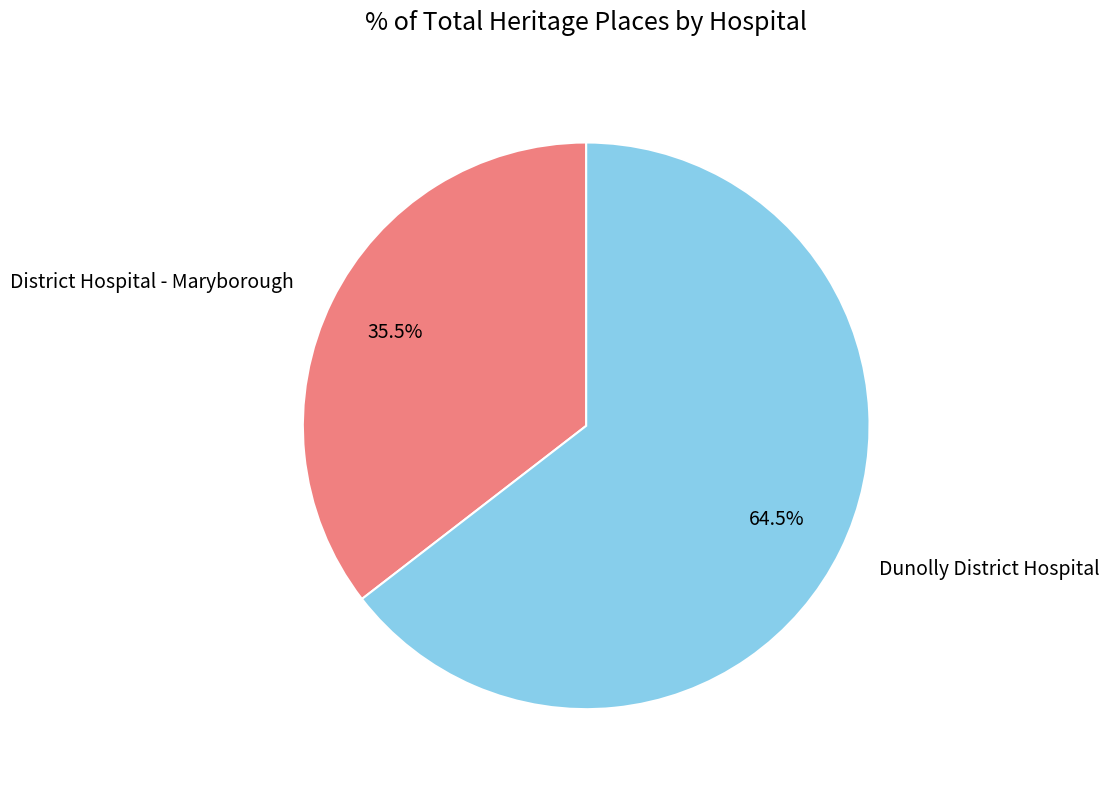

How many slices are in this pie chart?

2